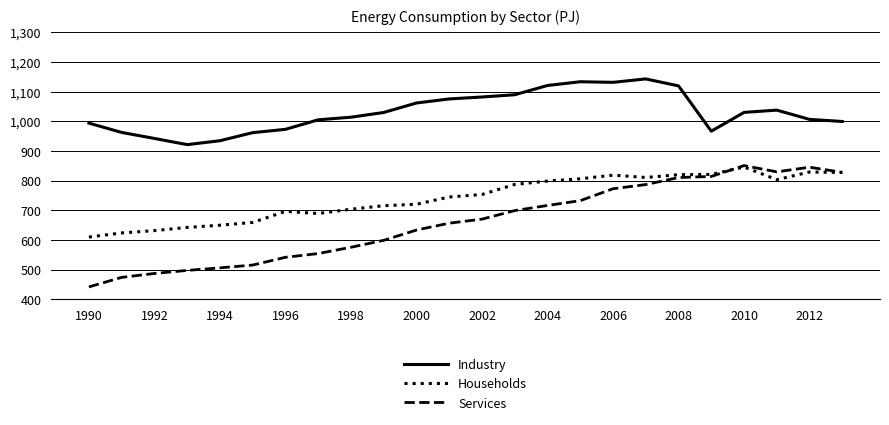

Which series has the widest spread of values?

Services